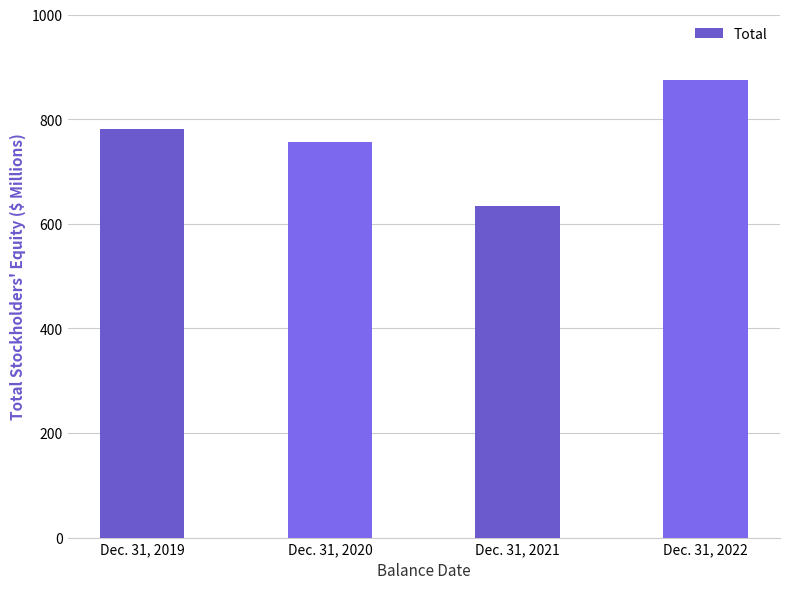

List the labels in order of value, largest first.

Dec. 31, 2022, Dec. 31, 2019, Dec. 31, 2020, Dec. 31, 2021